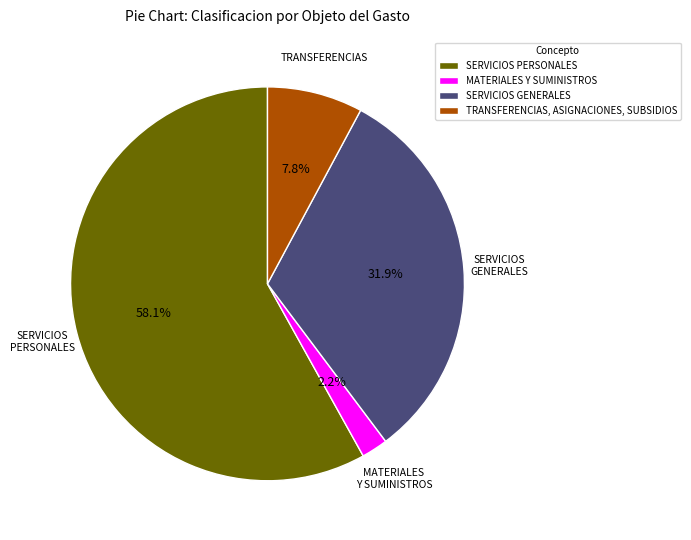

Rank the categories by value from lowest to highest.

MATERIALES Y SUMINISTROS, TRANSFERENCIAS, ASIGNACIONES, SUBSIDIOS, SERVICIOS GENERALES, SERVICIOS PERSONALES